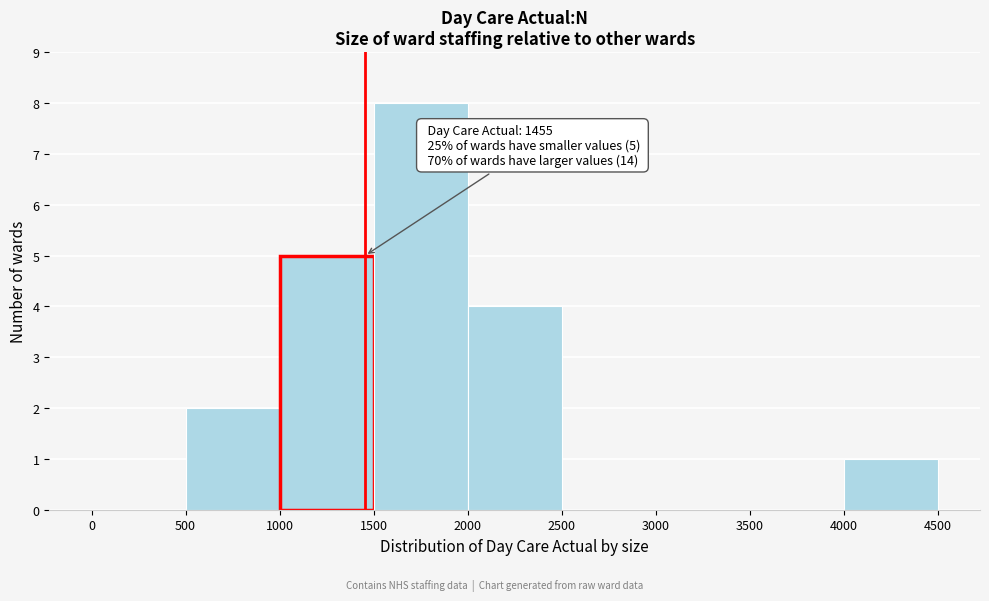

Over which range of the x-axis is the bar tallest?

1500 to 2000